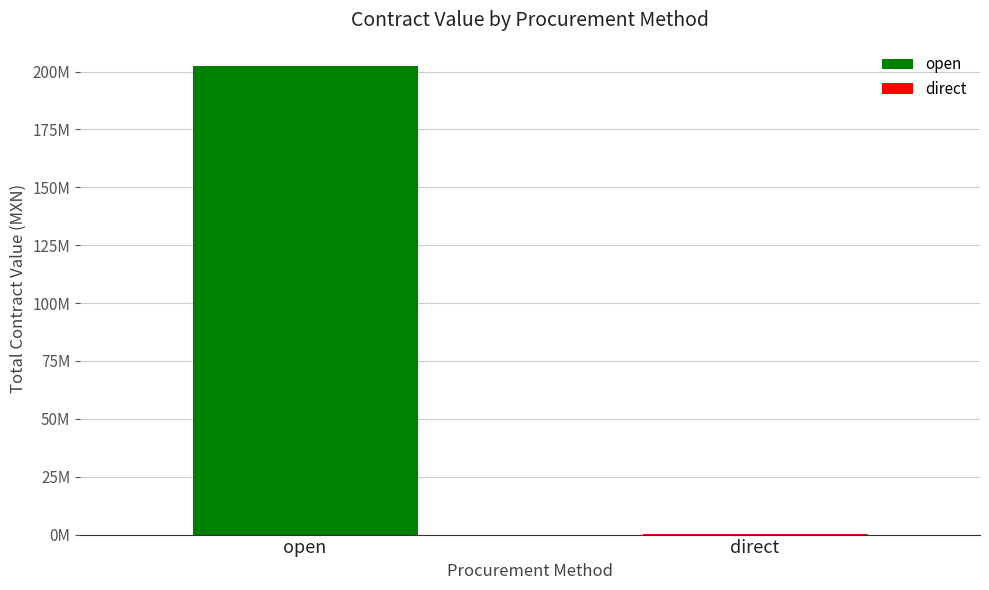

What is the label of the 2nd bar from the right?

open